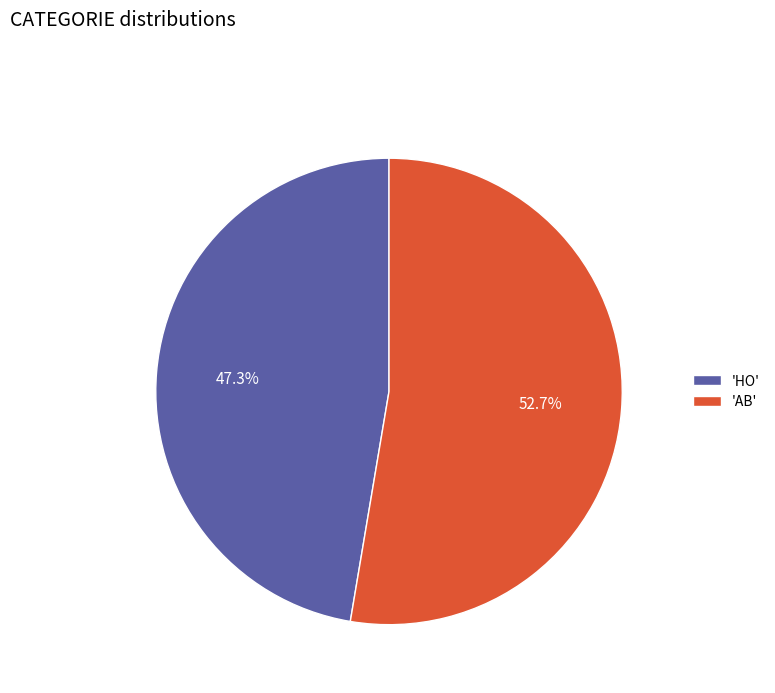

What portion of the pie excludes 'AB'?

47.3%